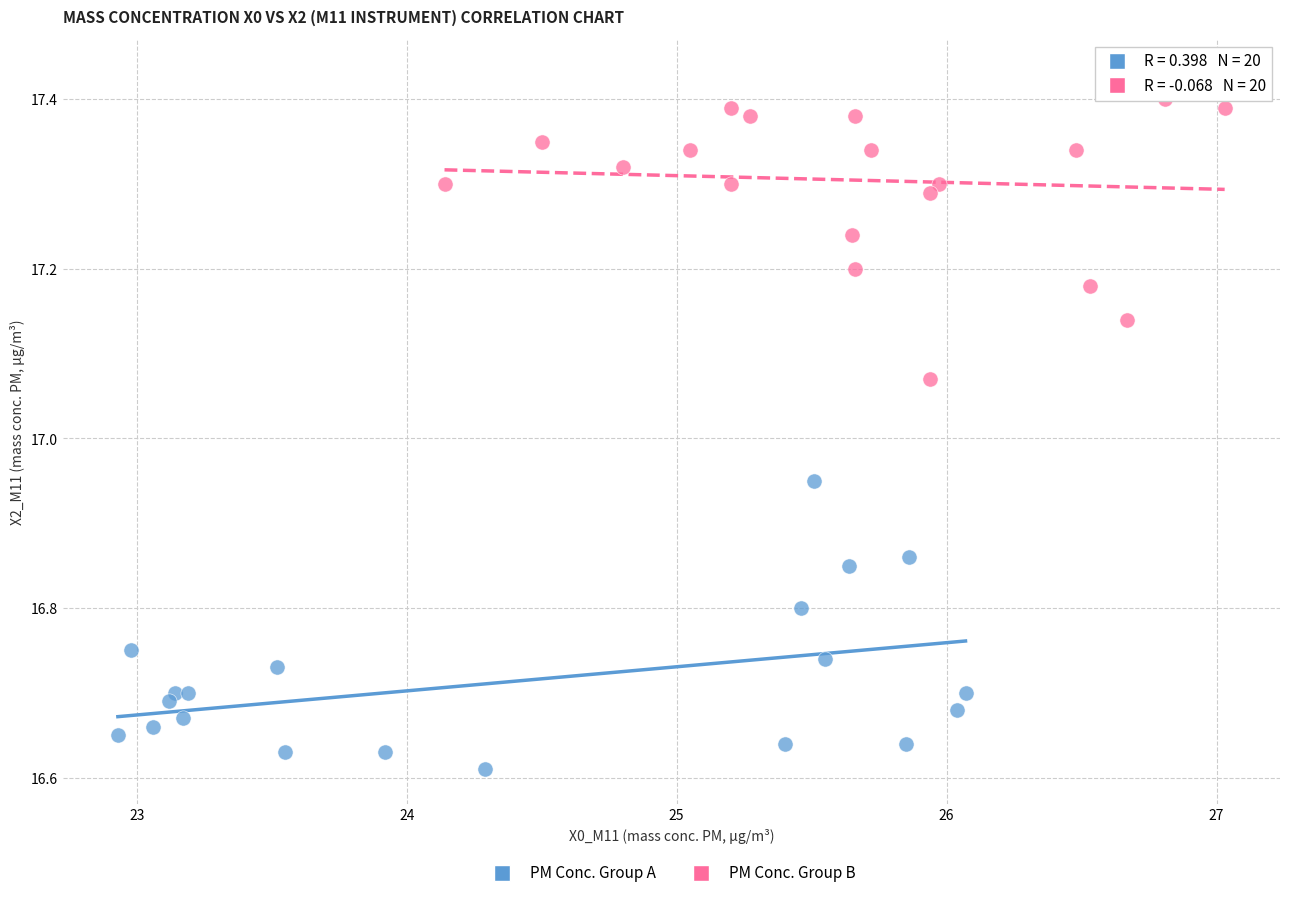

What are all the series names shown in the legend?

PM Conc. Group A, PM Conc. Group B